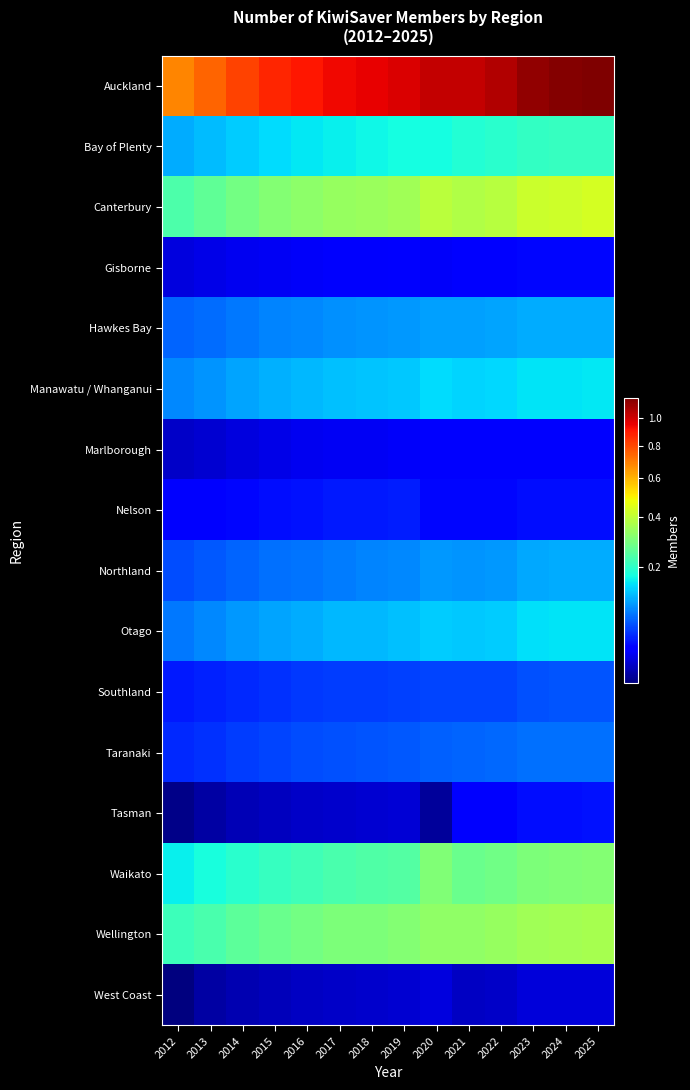

At which category is the sum across all series the highest?

2025